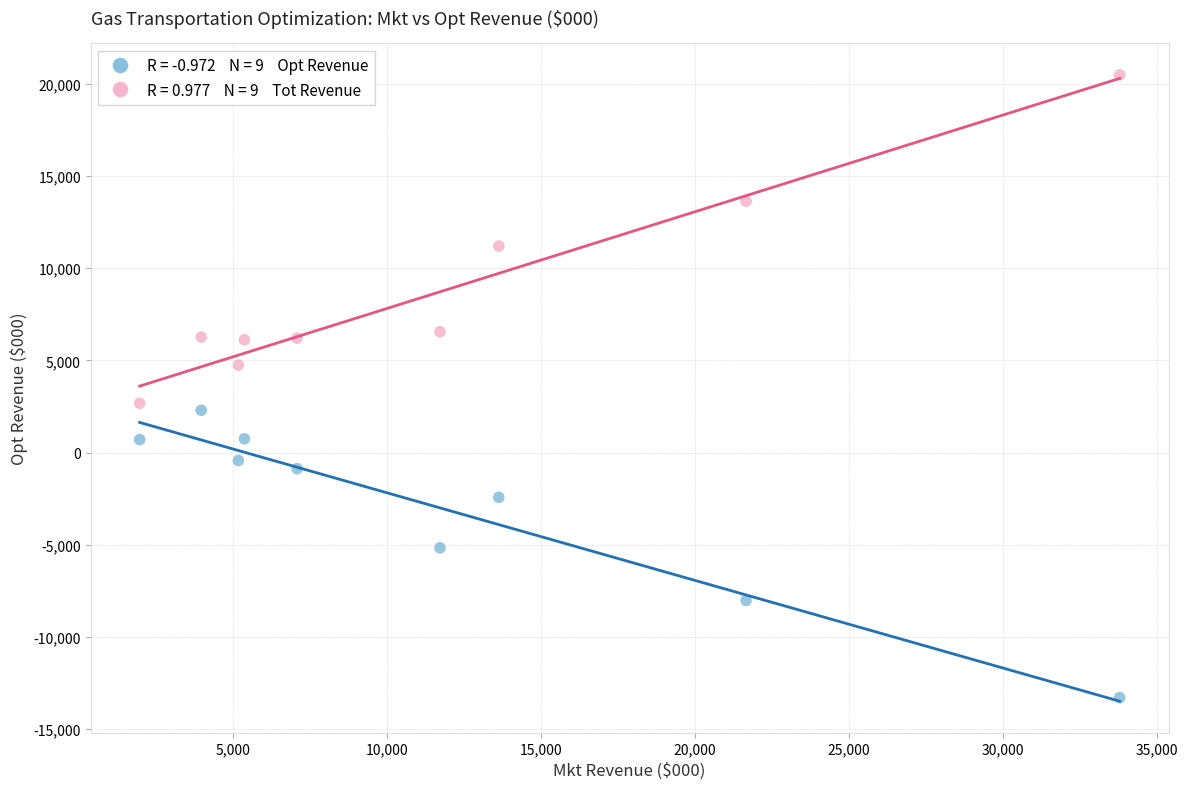

Across all data points, what is the range of Y values (max minus min)?

33783